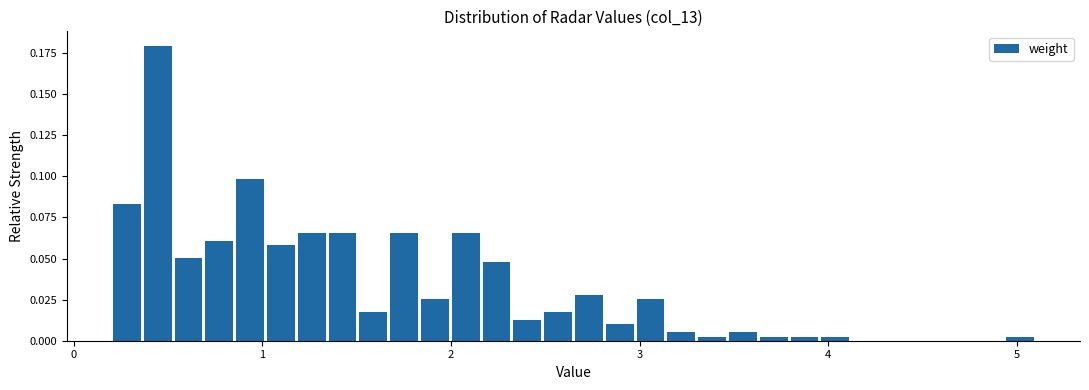

Around what value on the x-axis is the tallest bar? Give the approximate position of its centre, as read against the axis.

0.4